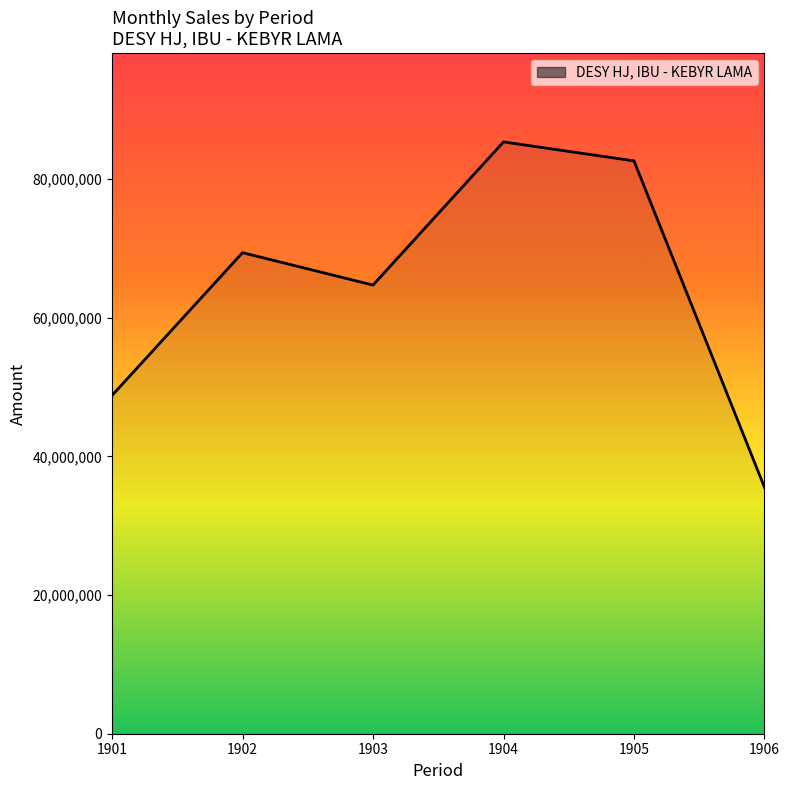

At which category does the data reach its first local peak?

1902